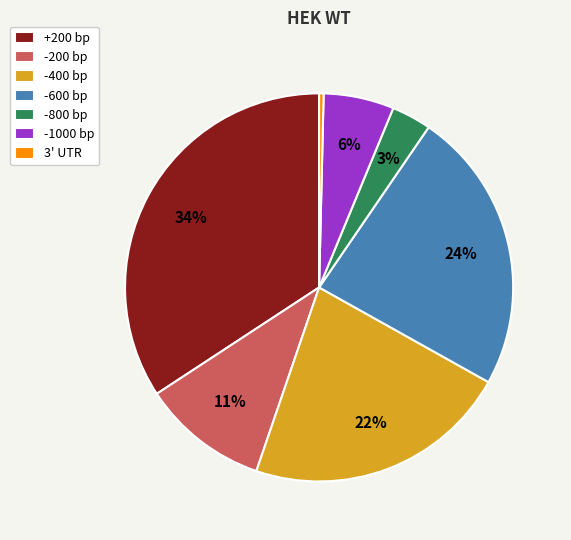

Does any single category account for the majority?

No